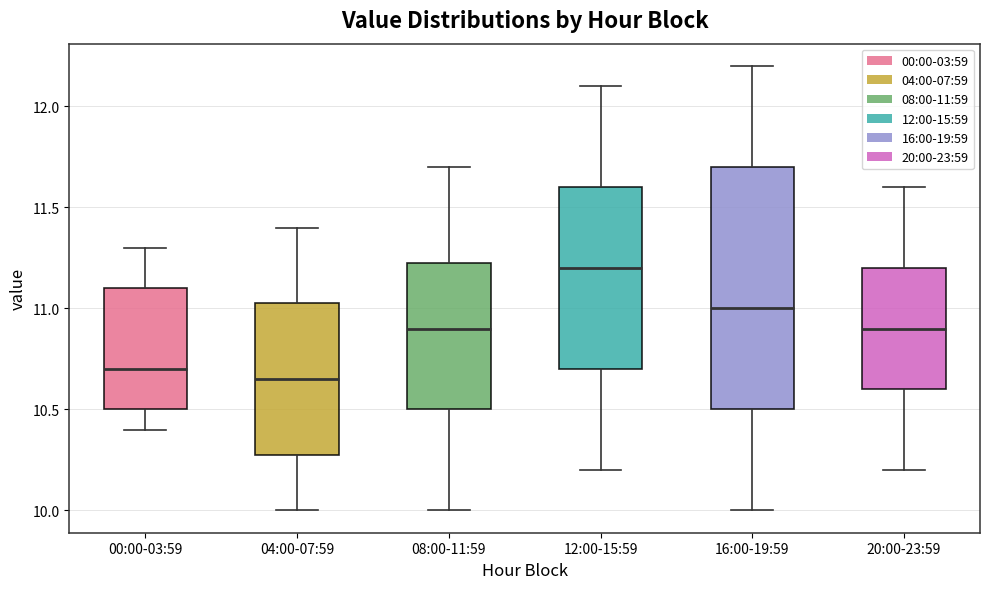

Reading left to right, read every box against the y-axis: the position of its median line, the range the box covers, and the ends of its whiskers. The values are not printed on the chart, so give them approximately, as read against the axis.

00:00-03:59: median 10.70, box 10.50 to 11.10, whiskers 10.40 to 11.30
04:00-07:59: median 10.65, box 10.30 to 11.05, whiskers 10.00 to 11.40
08:00-11:59: median 10.90, box 10.50 to 11.25, whiskers 10.00 to 11.70
12:00-15:59: median 11.20, box 10.70 to 11.60, whiskers 10.20 to 12.10
16:00-19:59: median 11.00, box 10.50 to 11.70, whiskers 10.00 to 12.20
20:00-23:59: median 10.90, box 10.60 to 11.20, whiskers 10.20 to 11.60